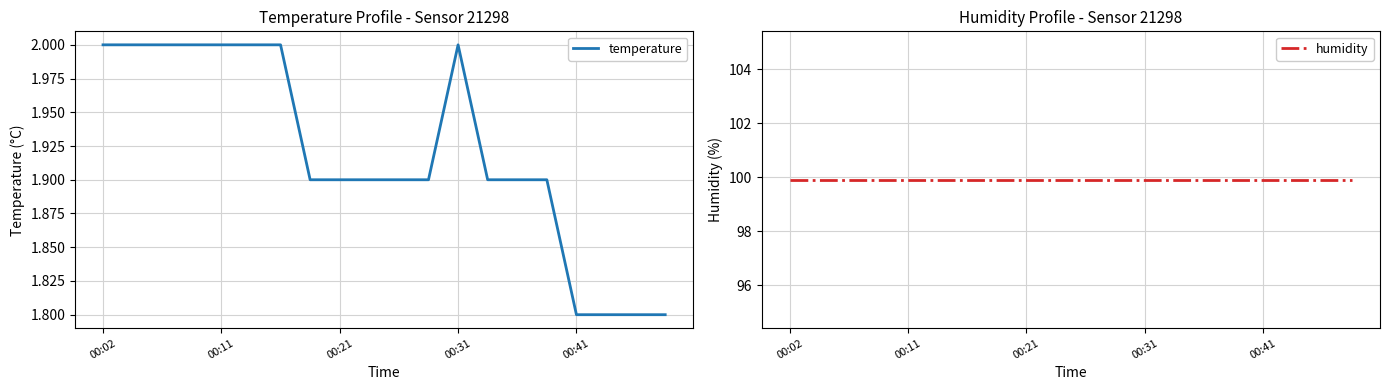

At which category is the sum across all series the highest?

00:02